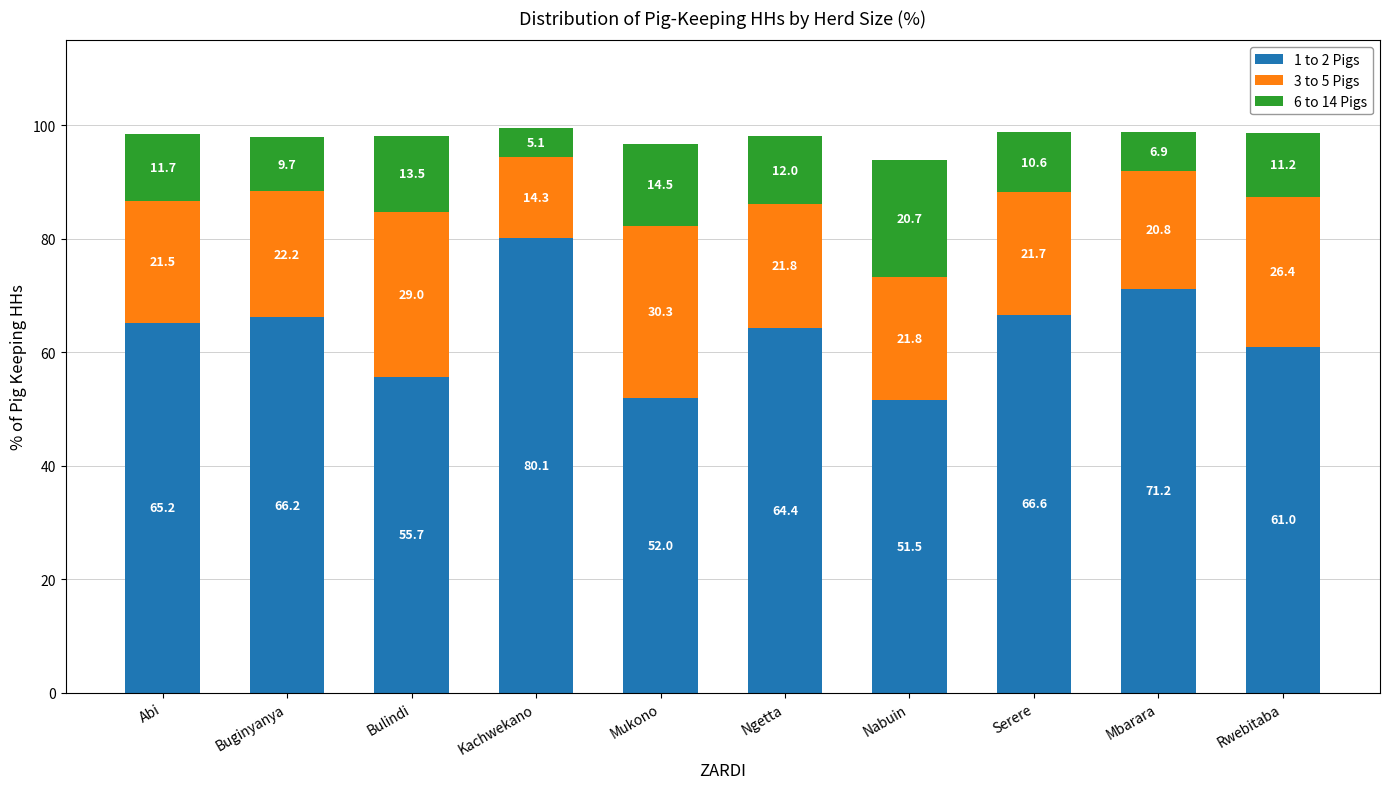

At which label does 1 to 2 Pigs first exceed 65?

Abi